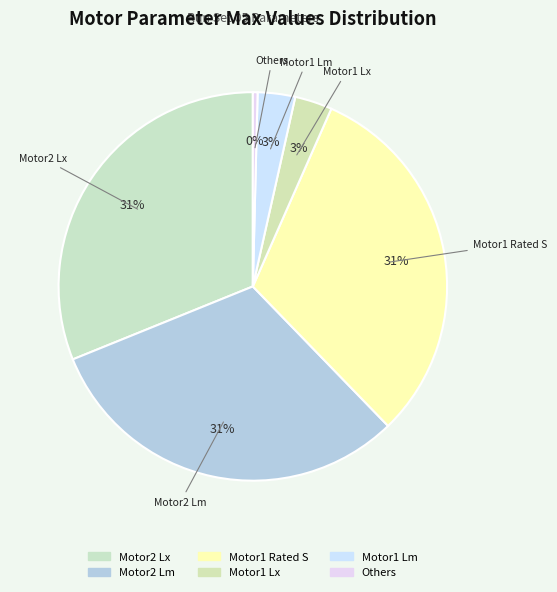

How many slices are in this pie chart?

6